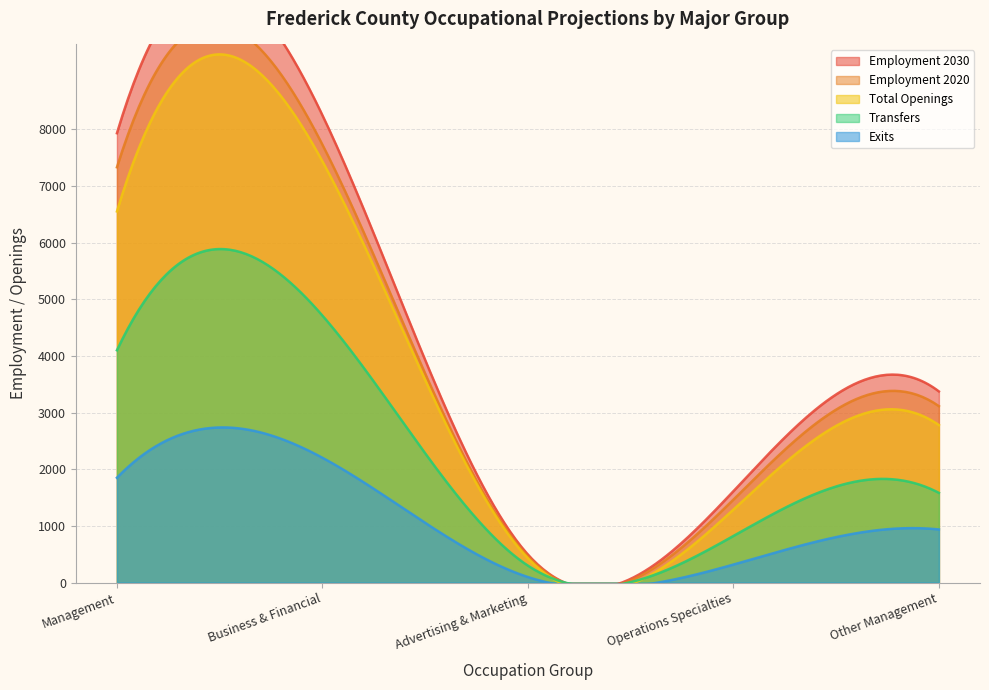

True or false: Total Openings and Transfers cross at least once.

False